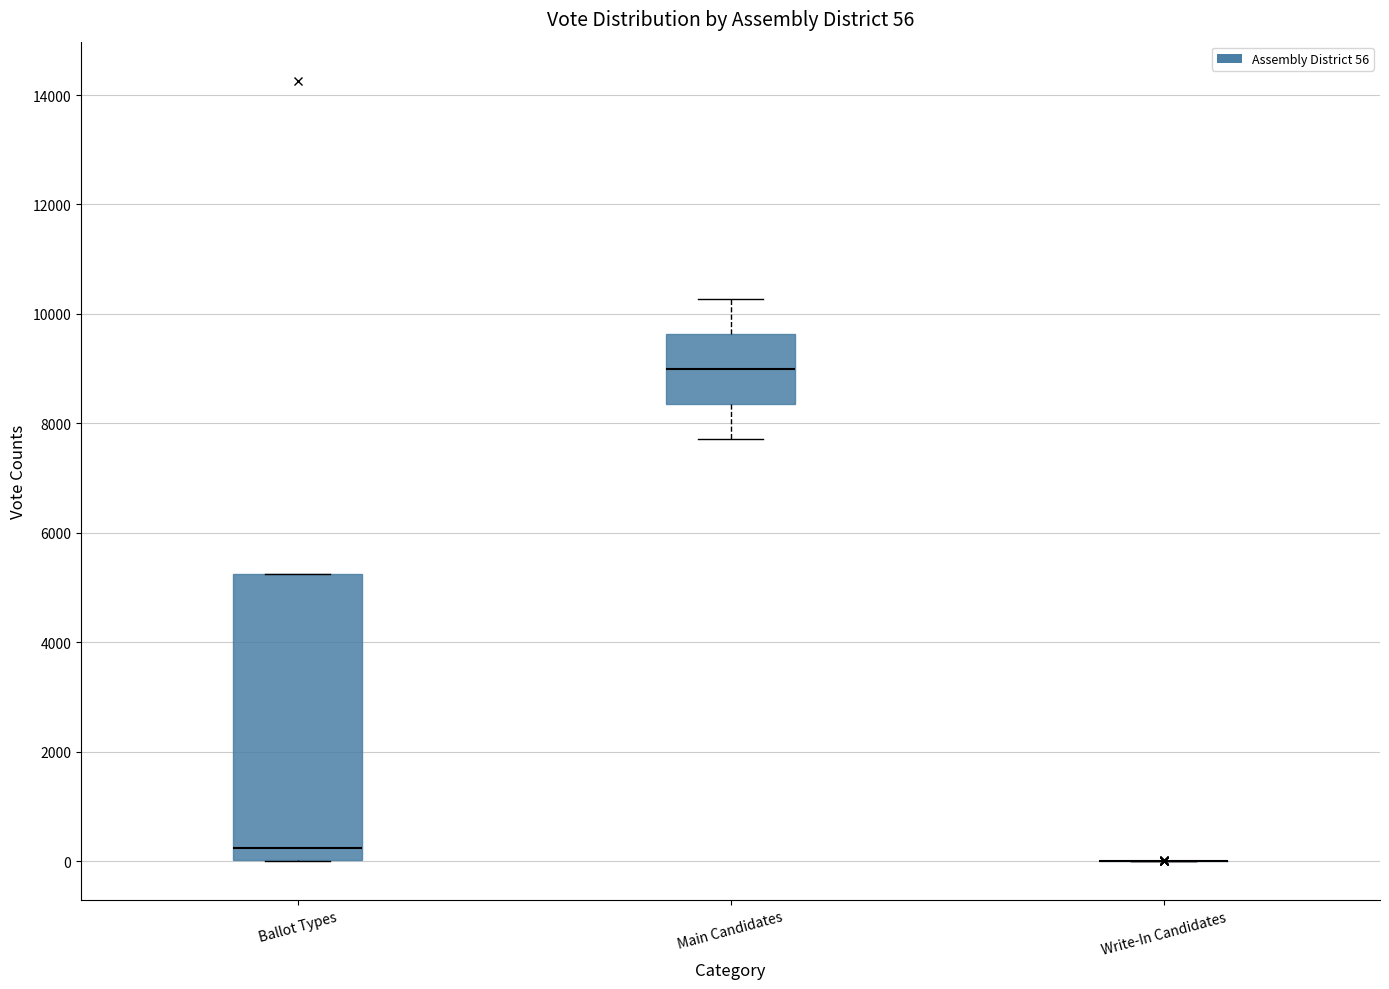

Comparing the boxes themselves (not the whiskers), which one is the tallest?

Ballot Types